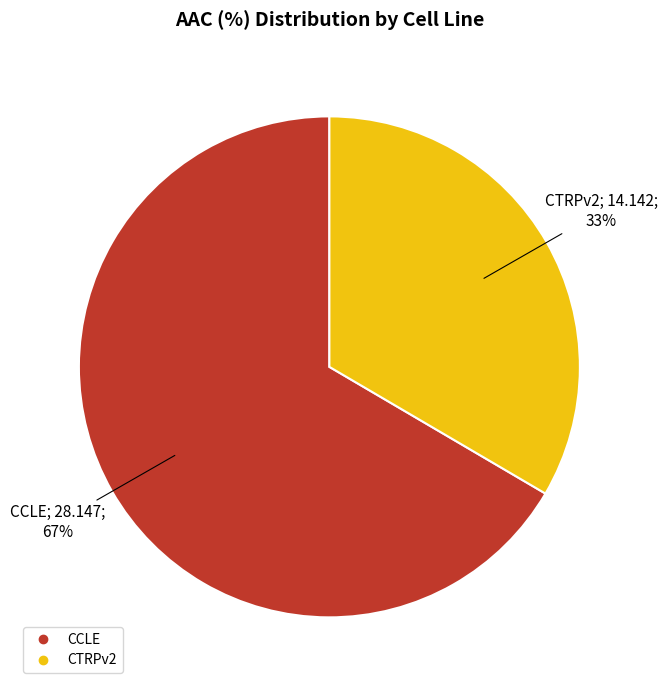

What percentage is the CCLE slice, to the nearest percent?

67%